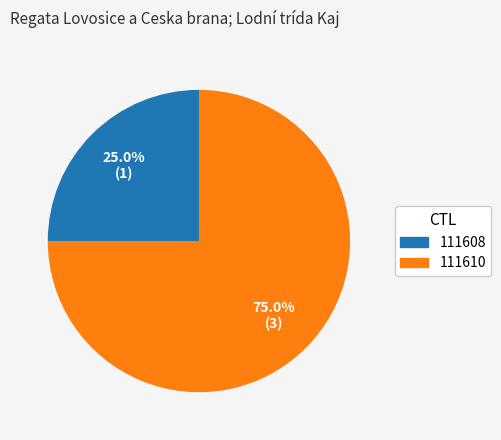

To the nearest percent, what percentage of the pie is 111610?

75%